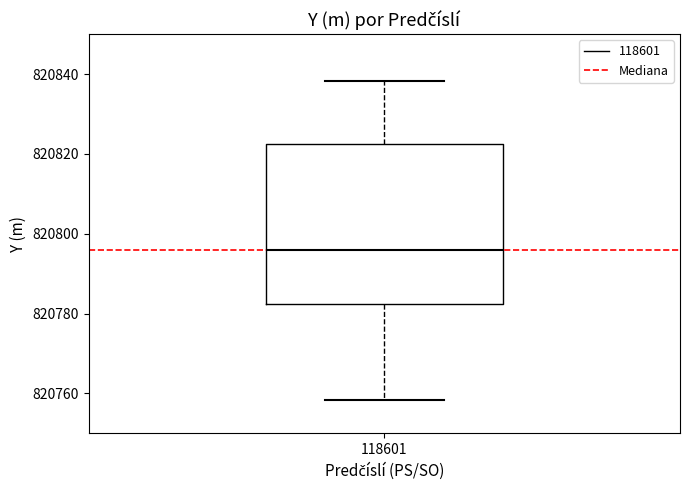

Transcribe this box plot: give where the median line is, the range the box spans, and where the two whiskers end, as read against the y-axis. The values are not printed on the chart, so give them approximately, as read against the axis.

median 820796, box 820782 to 820822, whiskers 820758 to 820838